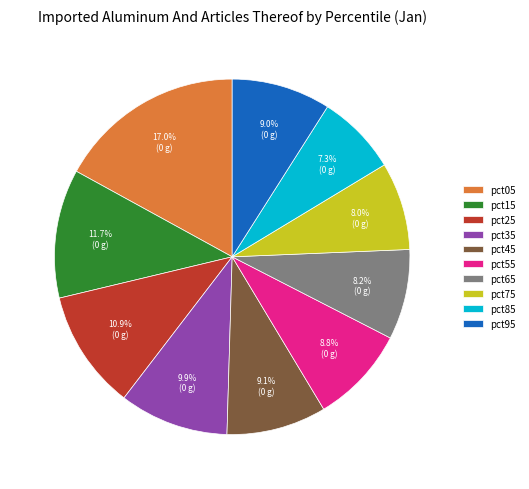

Approximately how many times larger is the value at pct15 compared to pct25?

1.1